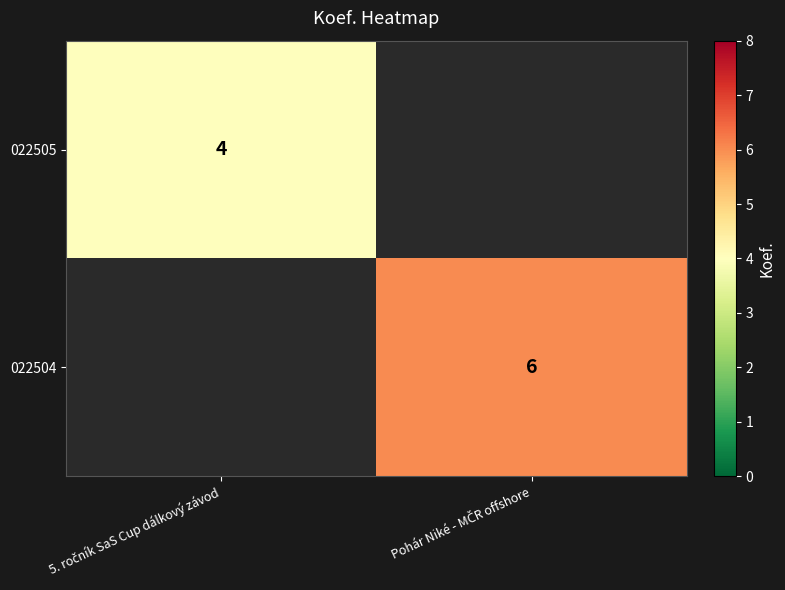

What is the approximate value of 022505 at 5. ročník SaS Cup dálkový závod?

4.0